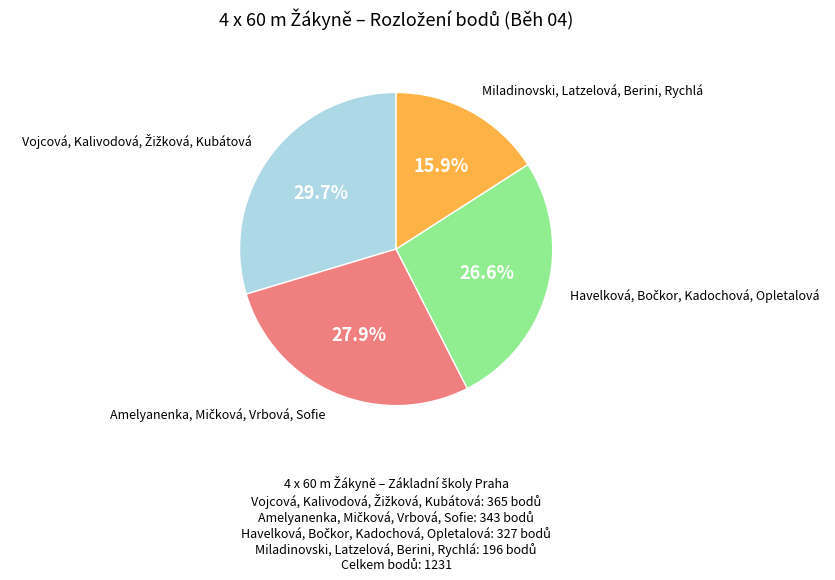

Is there any slice that represents more than half of the pie?

No